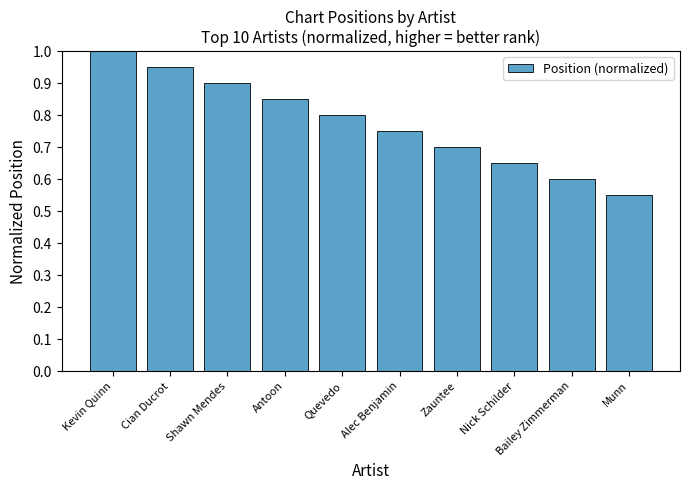

Are the bars horizontal?

No